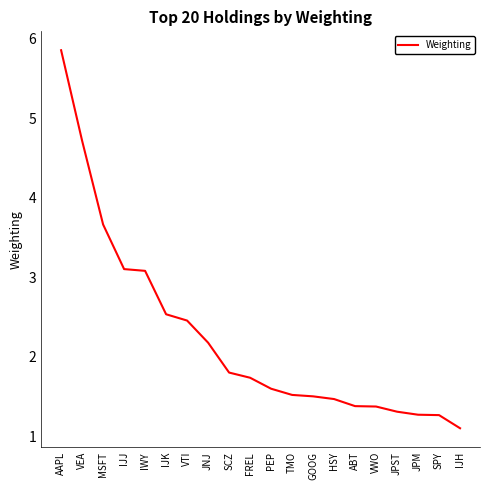

How many lines are shown in the chart?

1